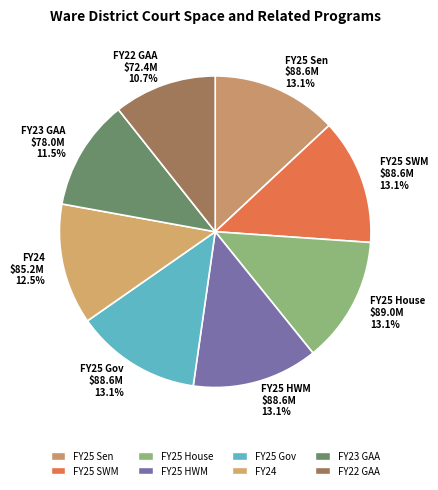

What percentage is the FY25 SWM slice, to the nearest percent?

13%